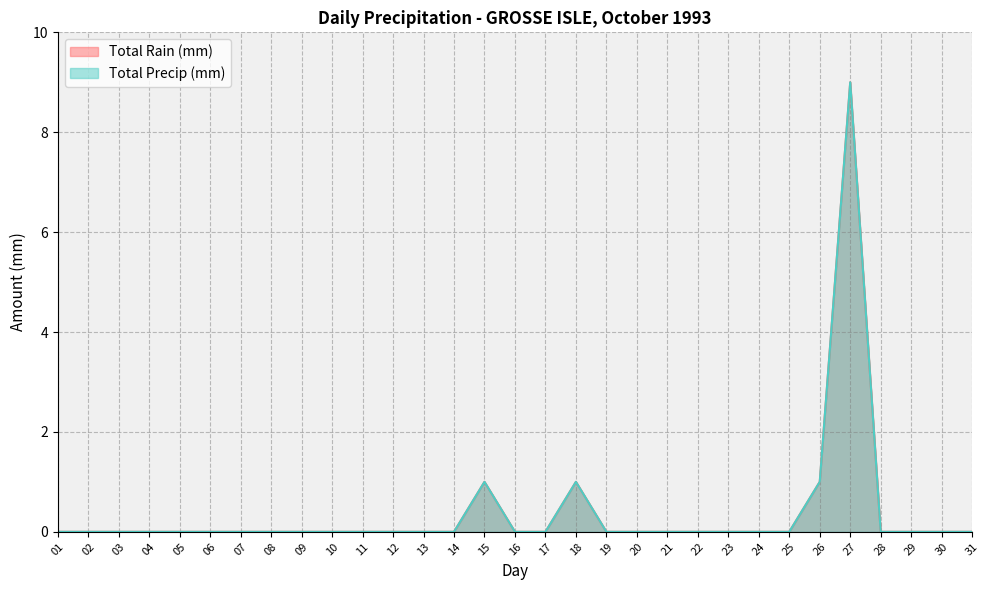

True or false: Total Rain (mm) has more than 0 interior local peaks.

True